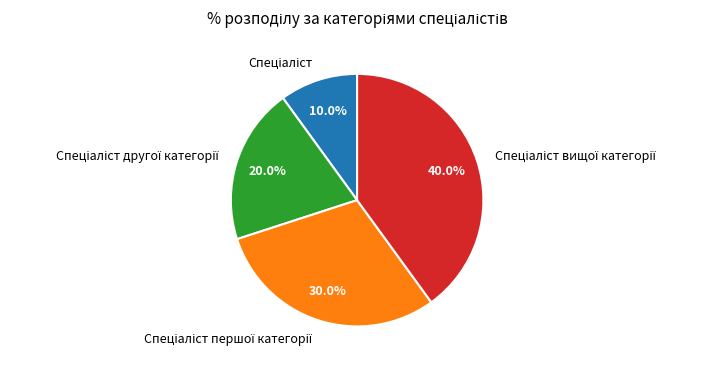

Is there a majority slice in this chart?

No